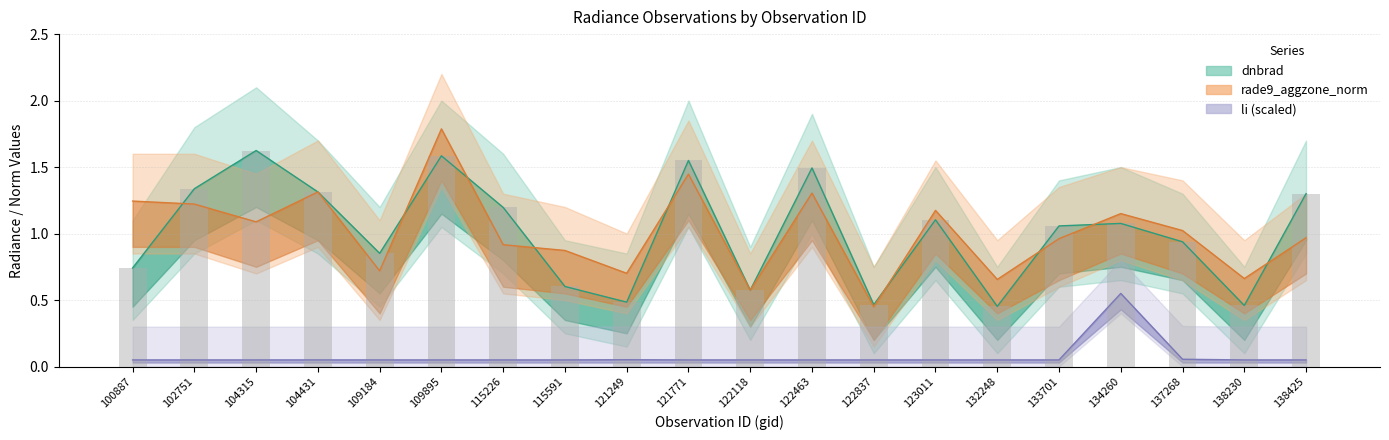

Where is li nearest to the value 0?

109184